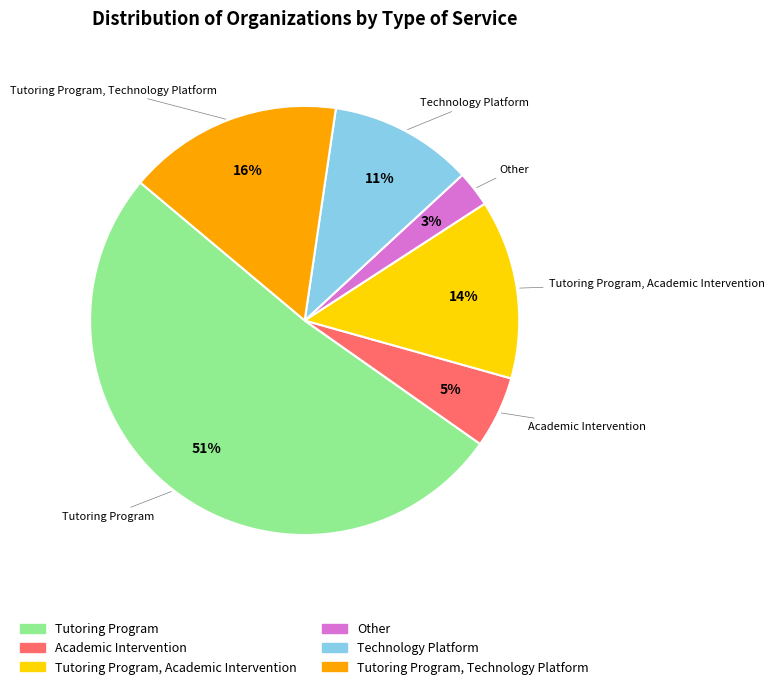

To the nearest percent, what is the average slice percentage?

17%